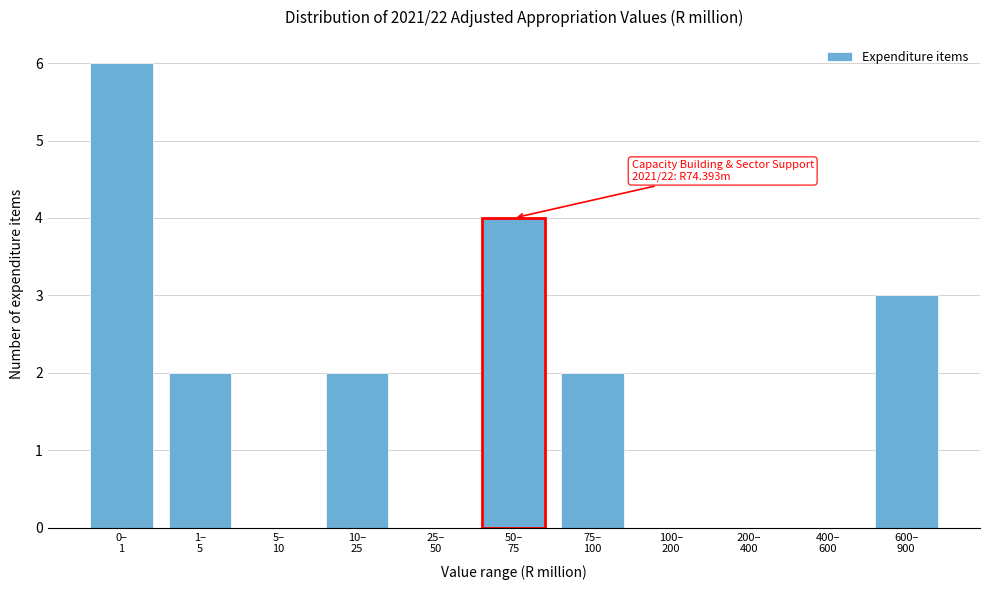

What is the sum of all values?

19